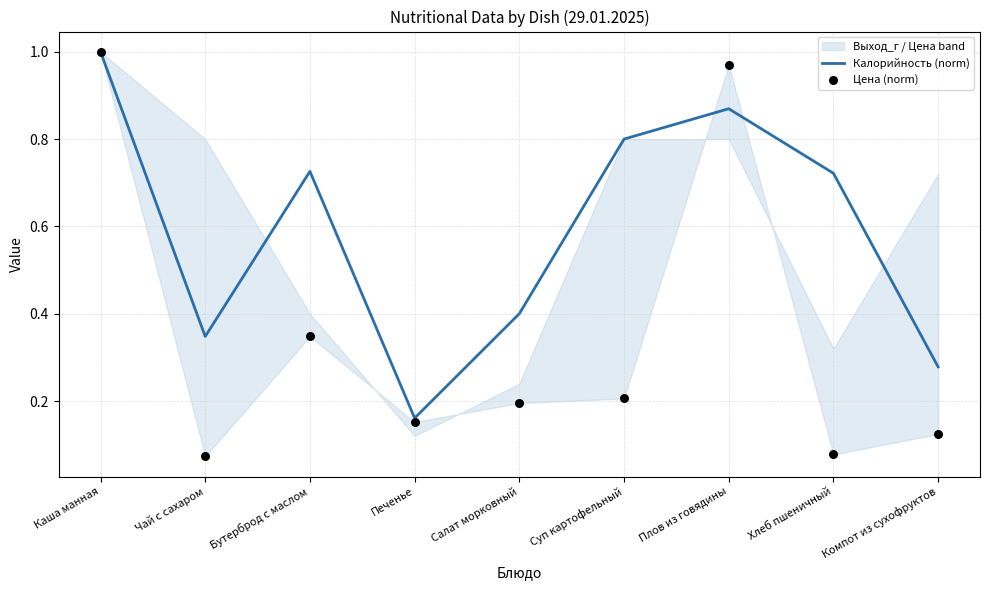

Which series reaches the minimum Y coordinate?

Цена (norm)